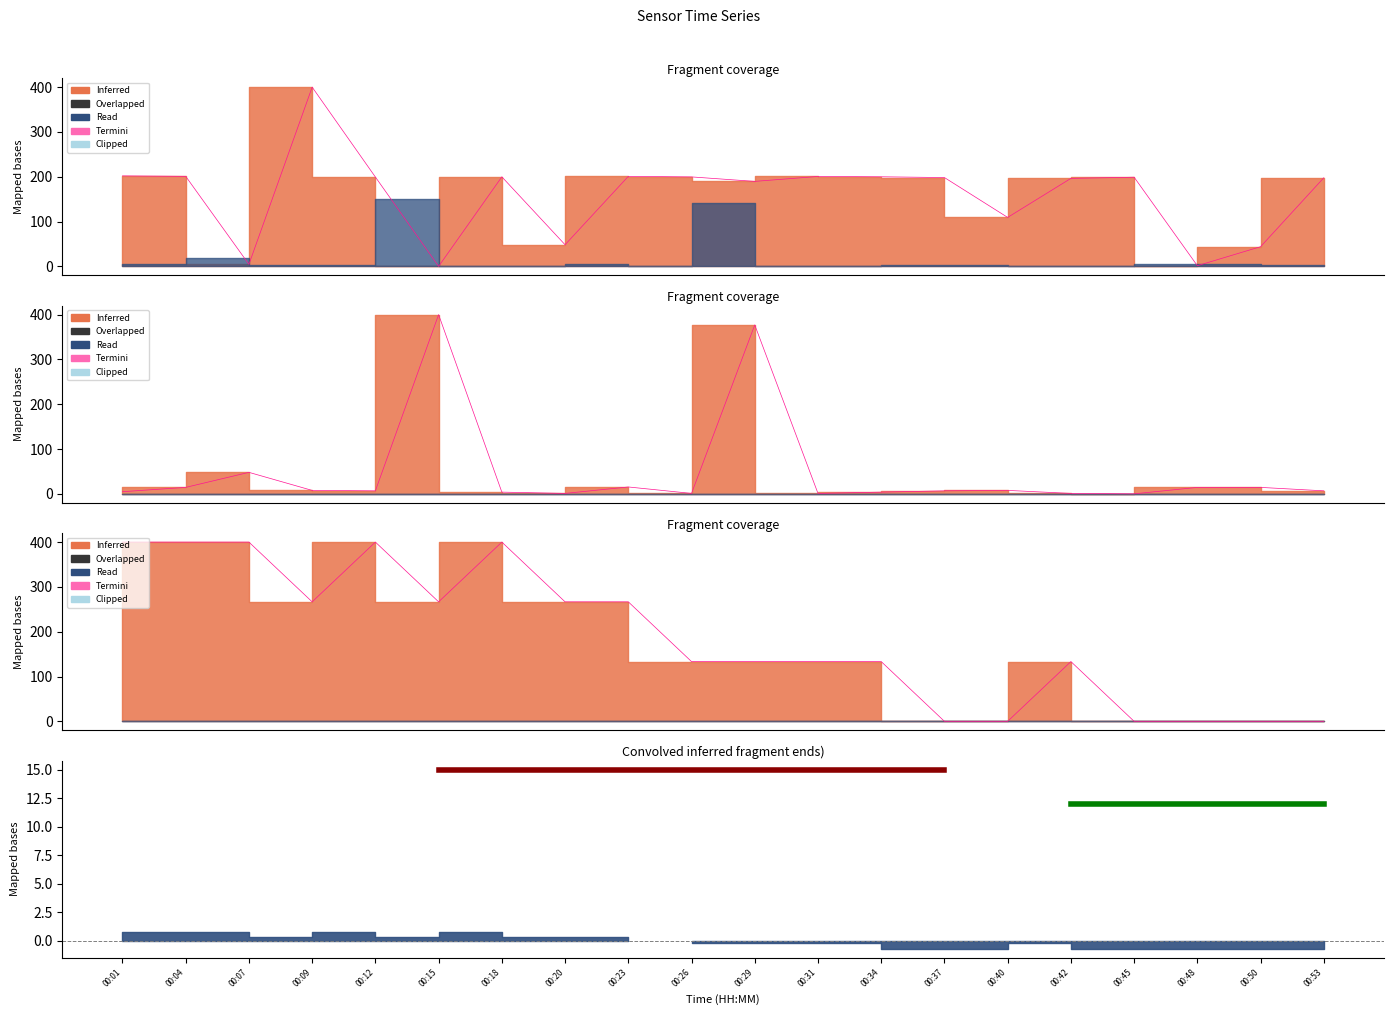

At which category does the chart reach its minimum across all series?

00:37